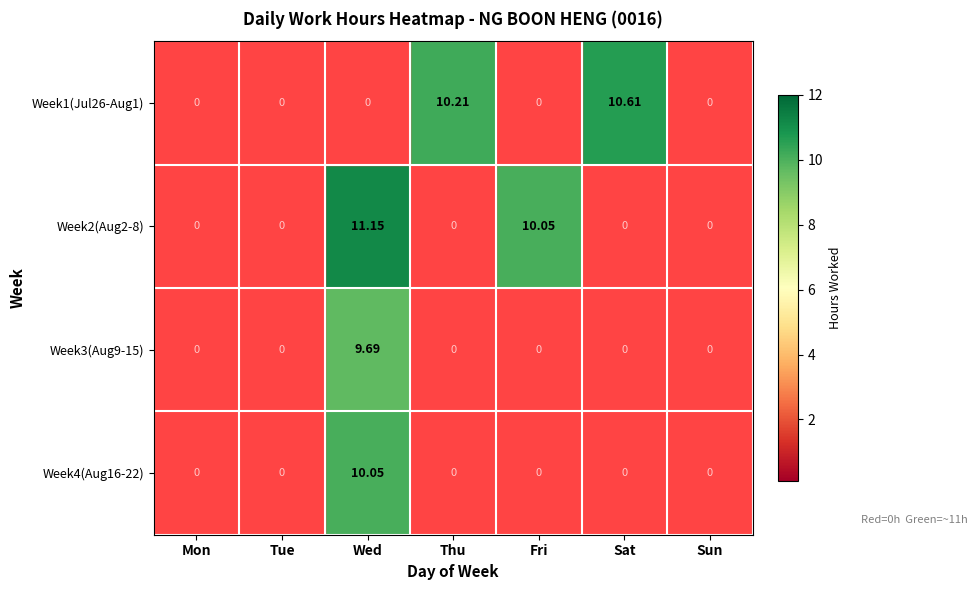

List the series in order of their peak value, lowest first.

Week3(Aug9-15), Week4(Aug16-22), Week1(Jul26-Aug1), Week2(Aug2-8)